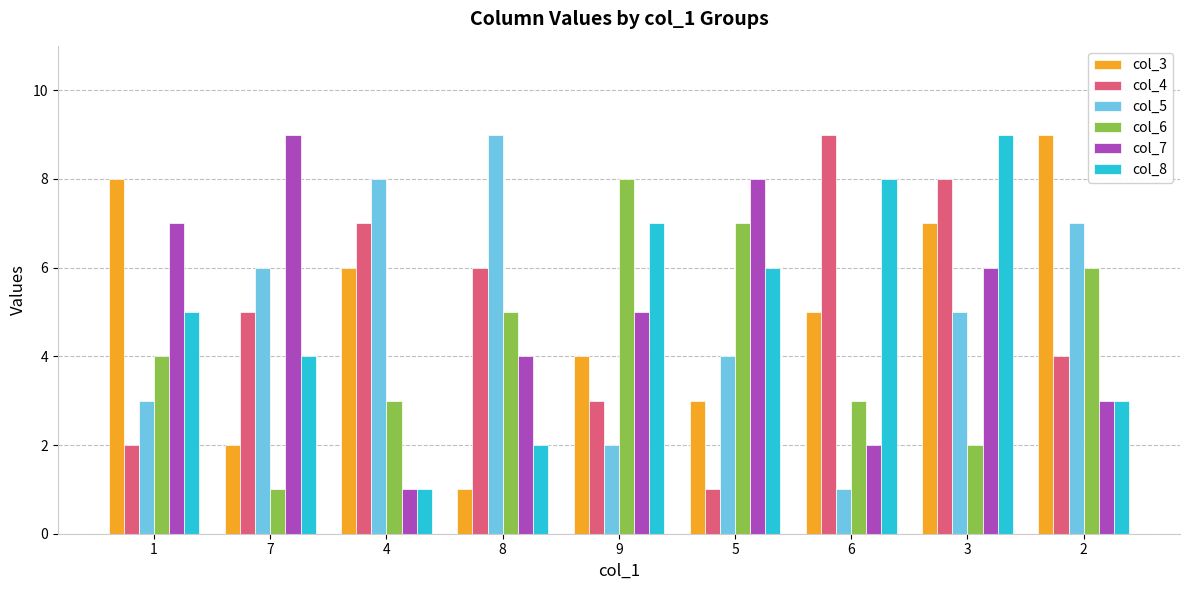

At which category is the sum across all series the highest?

3